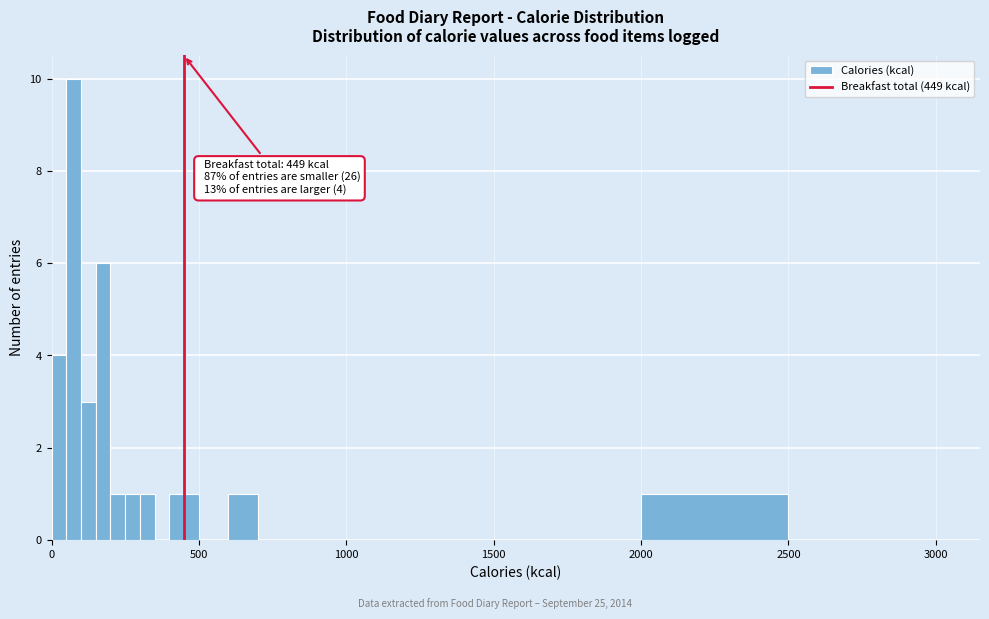

Read against the x-axis, roughly where is the centre of the tallest bar?

100